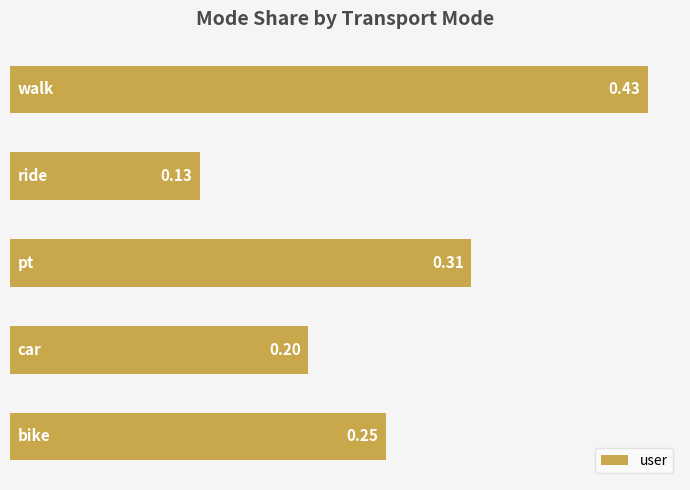

What is the sum of all values?

1.3